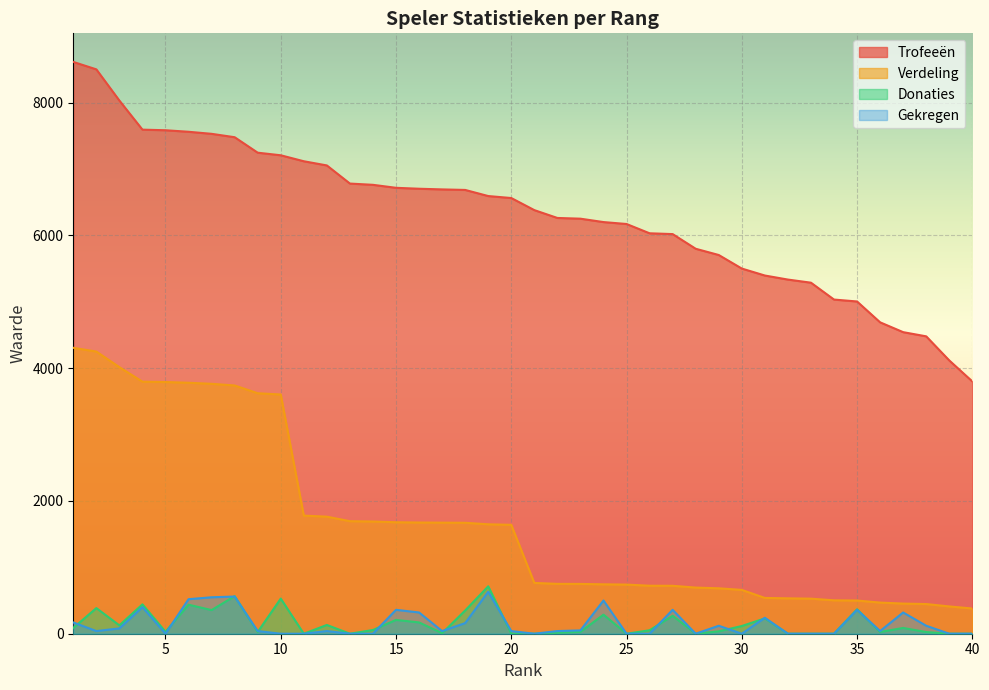

True or false: Gekregen and Verdeling intersect in this chart.

False